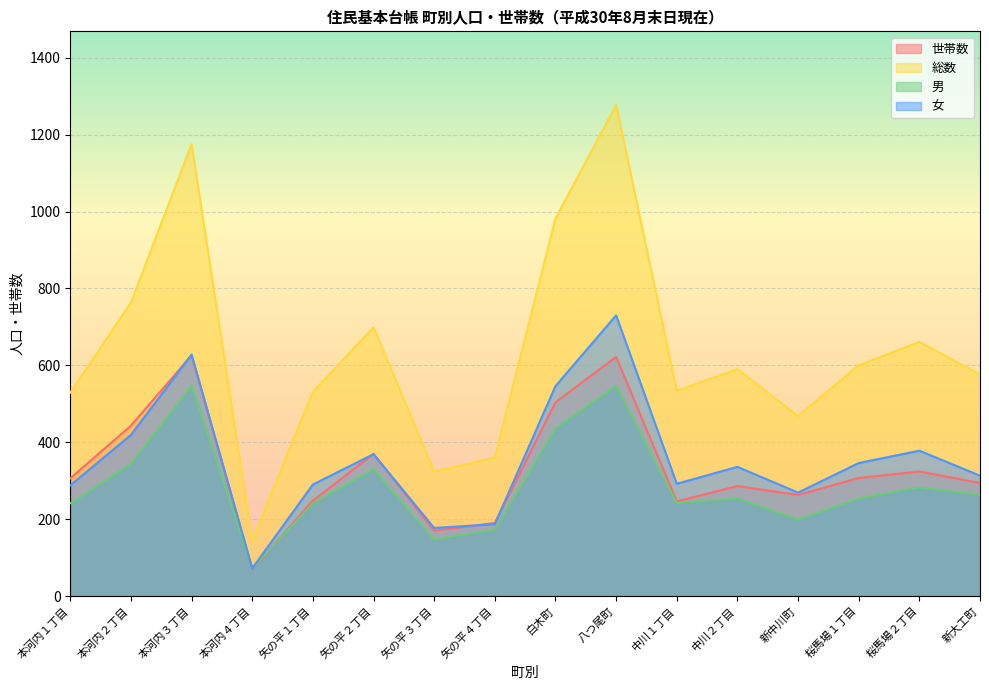

Does the chart display data point markers on the line(s)?

No